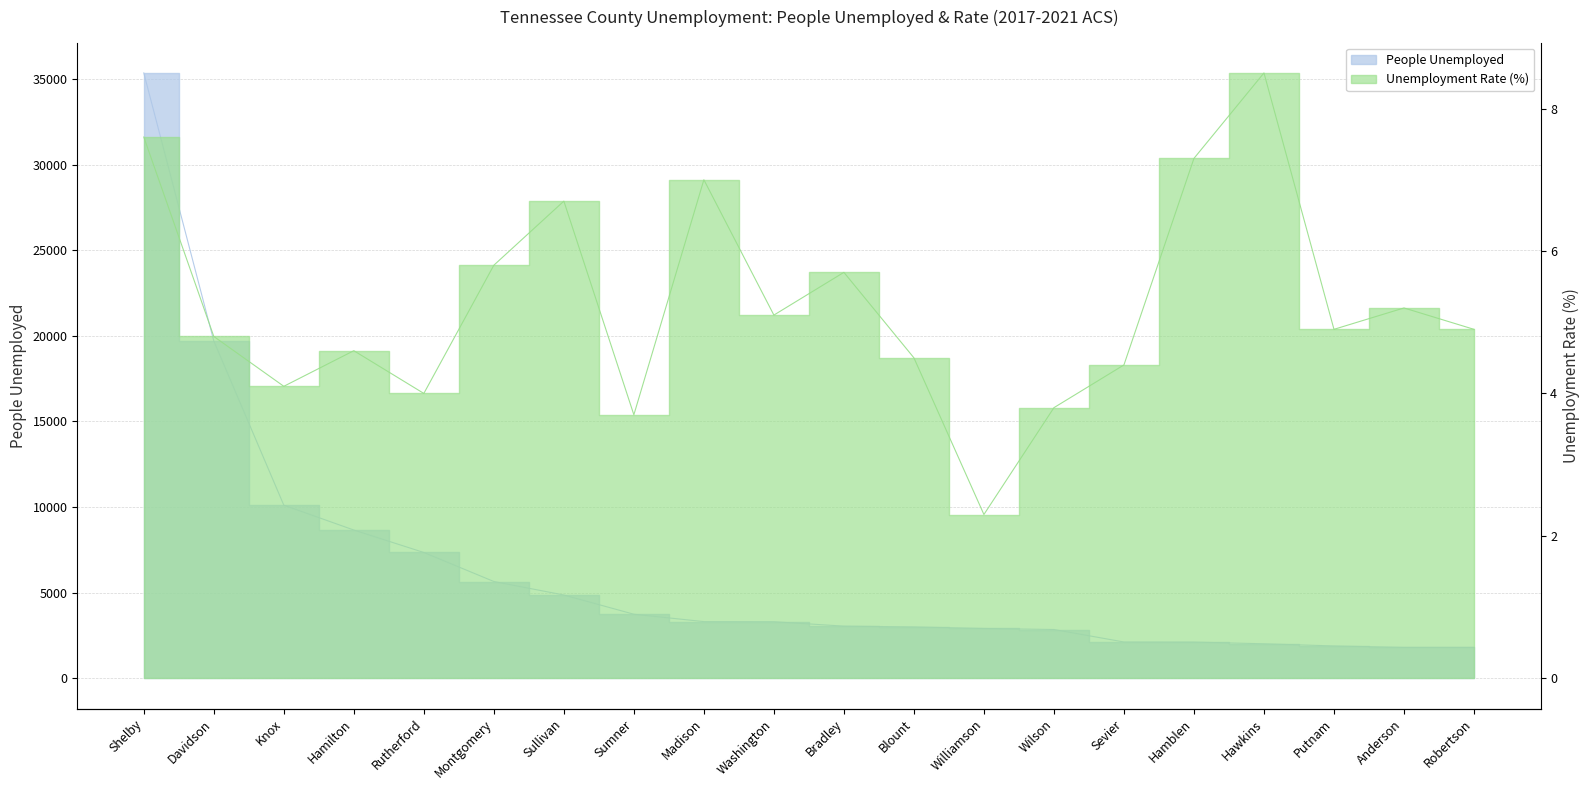

What is the sum of the People Unemployed values at Montgomery and Rutherford?

13001.0